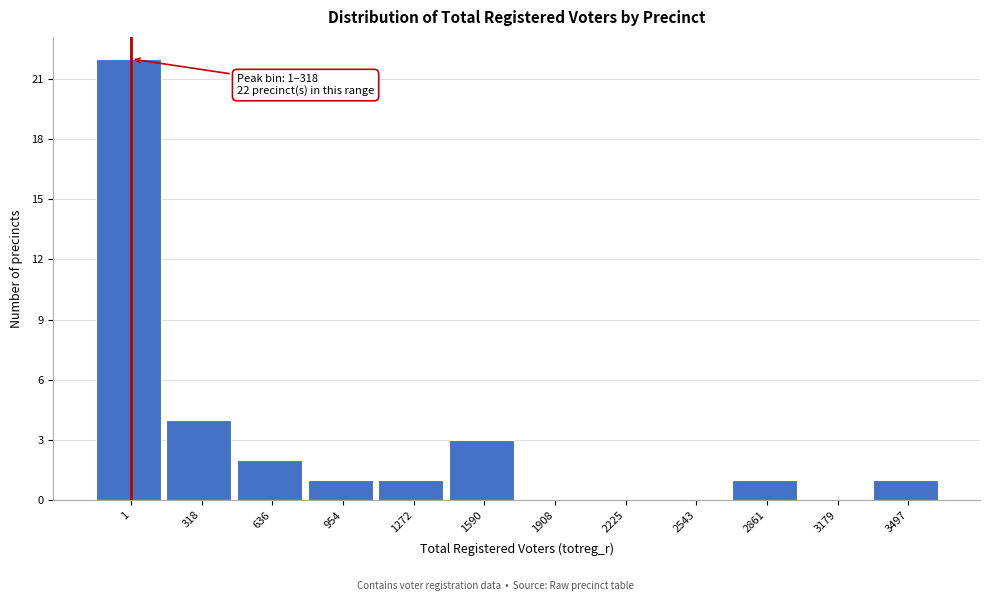

Reading left to right, transcribe all the data shown in this chart.

1=22	318=4	636=2	954=1	1272=1	1590=3	1908=0	2225=0	2543=0	2861=1	3179=0	3497=1